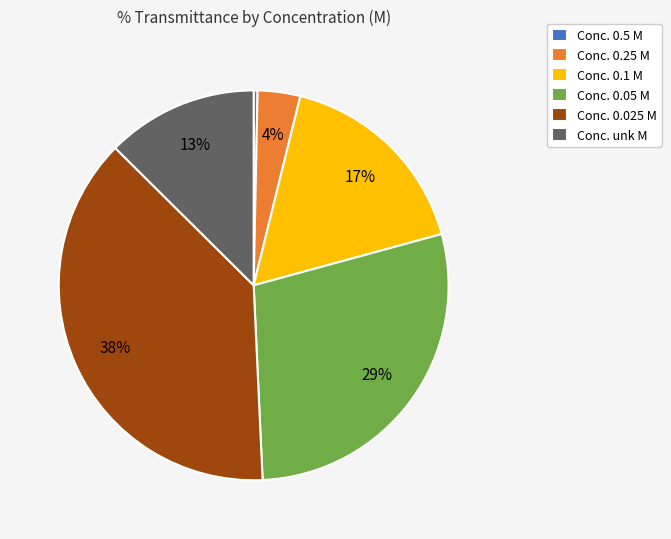

Which category has the smallest portion of the pie?

Conc. 0.5 M